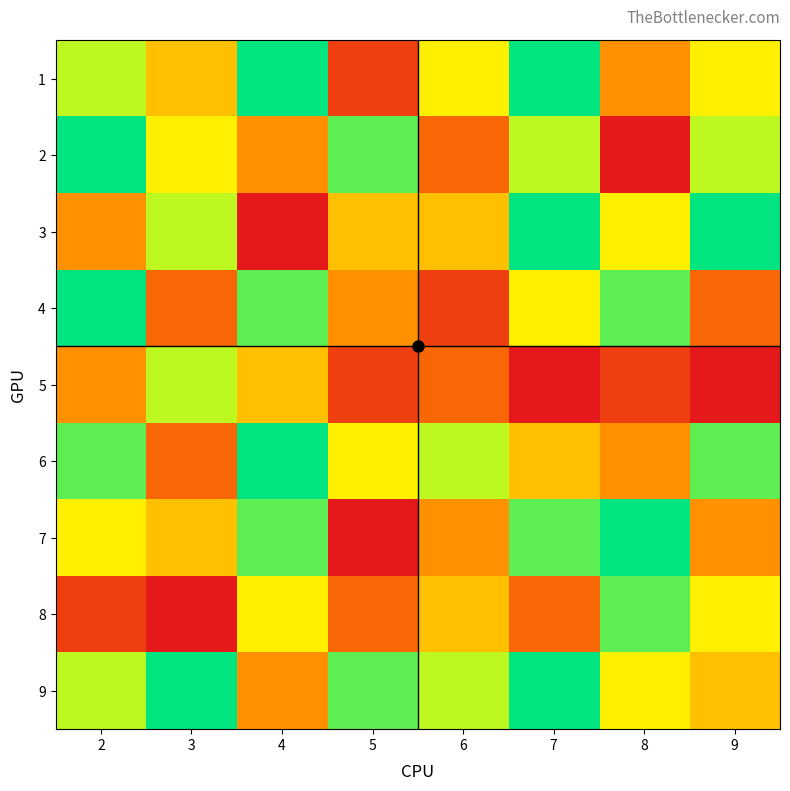

Between 9 and 7, which is larger?

7